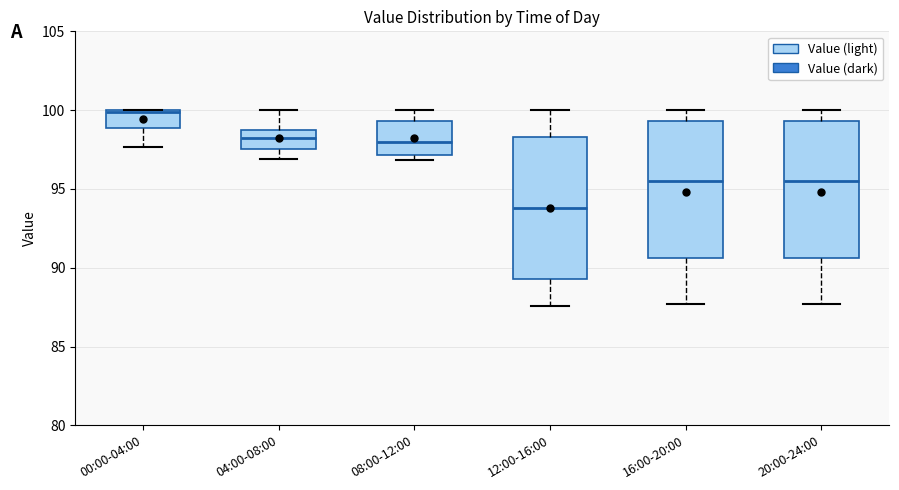

Reading left to right, read every box against the y-axis: the position of its median line, the range the box covers, and the ends of its whiskers. The values are not printed on the chart, so give them approximately, as read against the axis.

00:00-04:00: median 100.0, box 99.0 to 100.0, whiskers 97.5 to 100.0
04:00-08:00: median 98.0, box 97.5 to 99.0, whiskers 97.0 to 100.0
08:00-12:00: median 98.0, box 97.0 to 99.5, whiskers 97.0 (just below the box's lower edge) to 100.0
12:00-16:00: median 94.0, box 89.5 to 98.5, whiskers 87.5 to 100.0
16:00-20:00: median 95.5, box 90.5 to 99.5, whiskers 87.5 to 100.0
20:00-24:00: median 95.5, box 90.5 to 99.5, whiskers 87.5 to 100.0